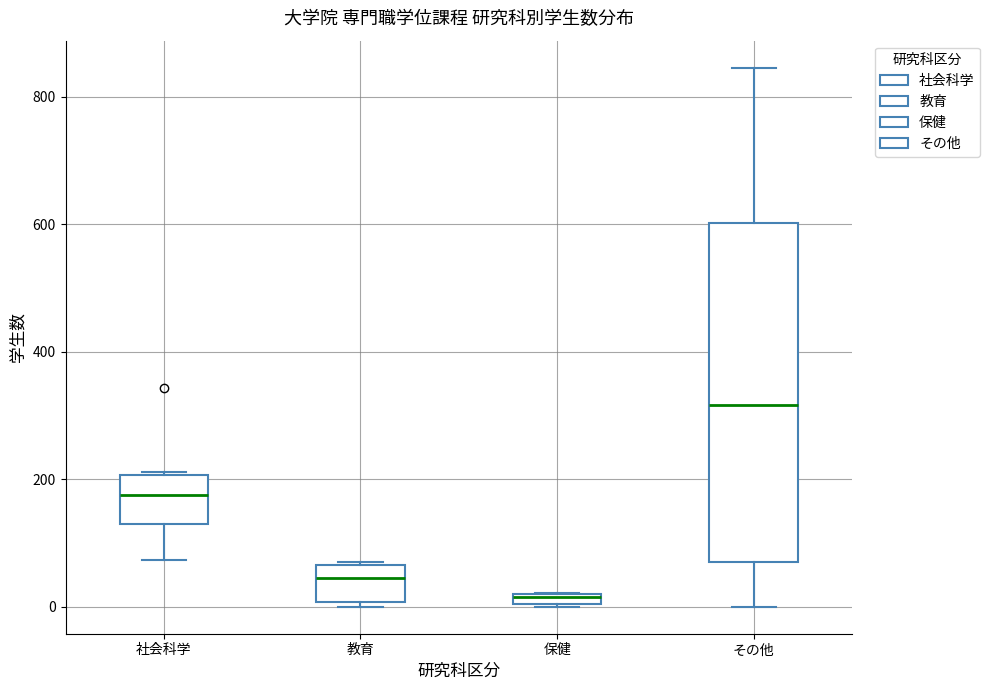

Which box's median line is the lowest?

保健